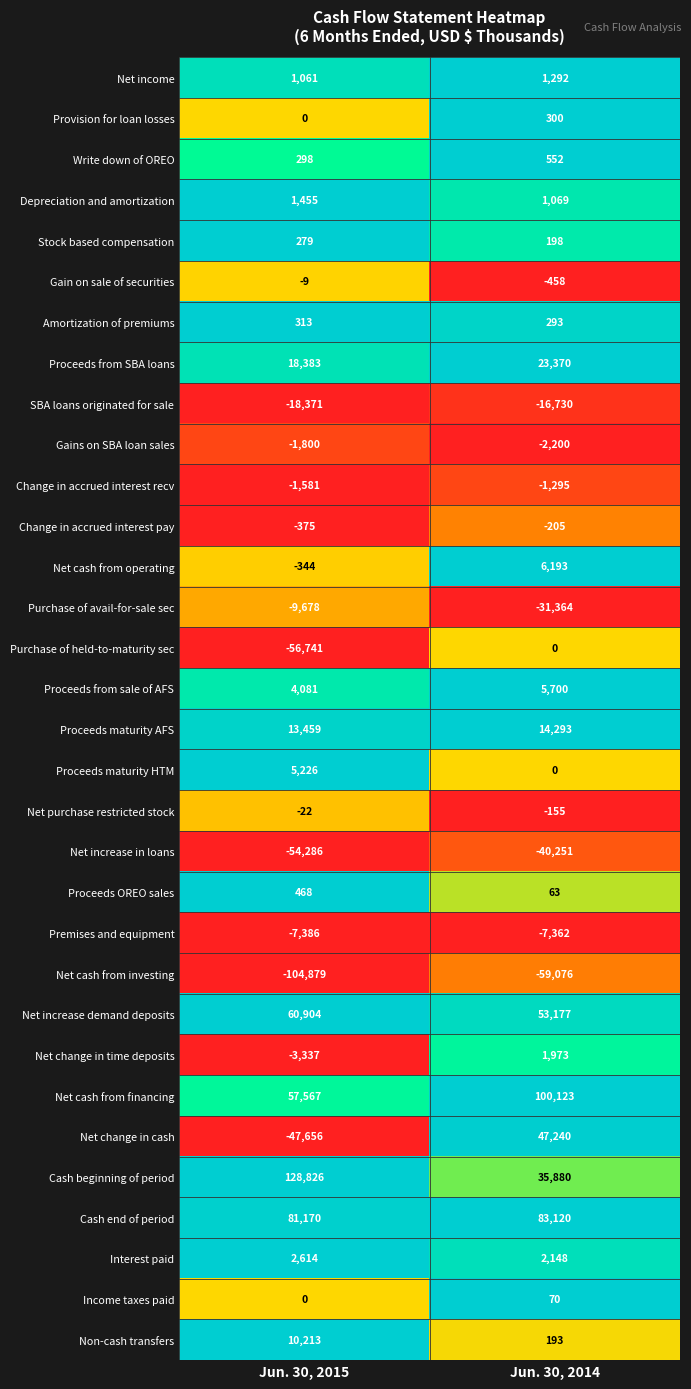

Which series has the largest total across all categories?

Cash beginning of period